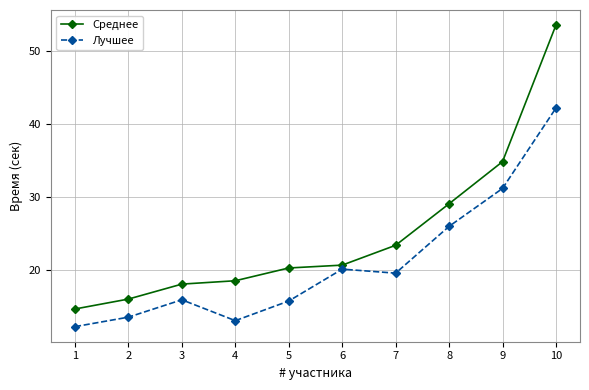

What is the difference between the maximum and minimum values in the Среднее series?

38.9